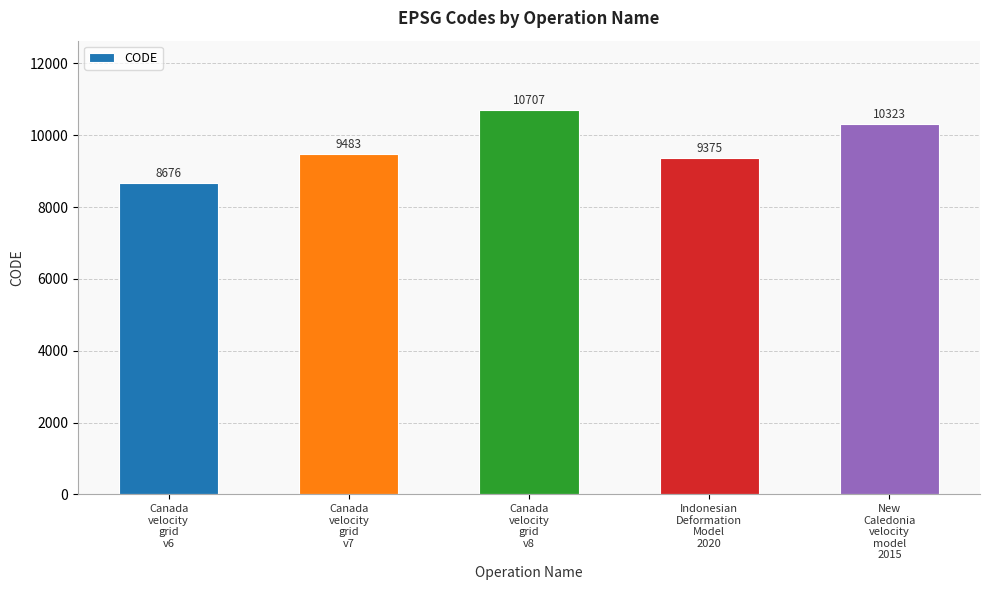

Is it true that the value at Canada
velocity
grid
v6 is 2823?

False